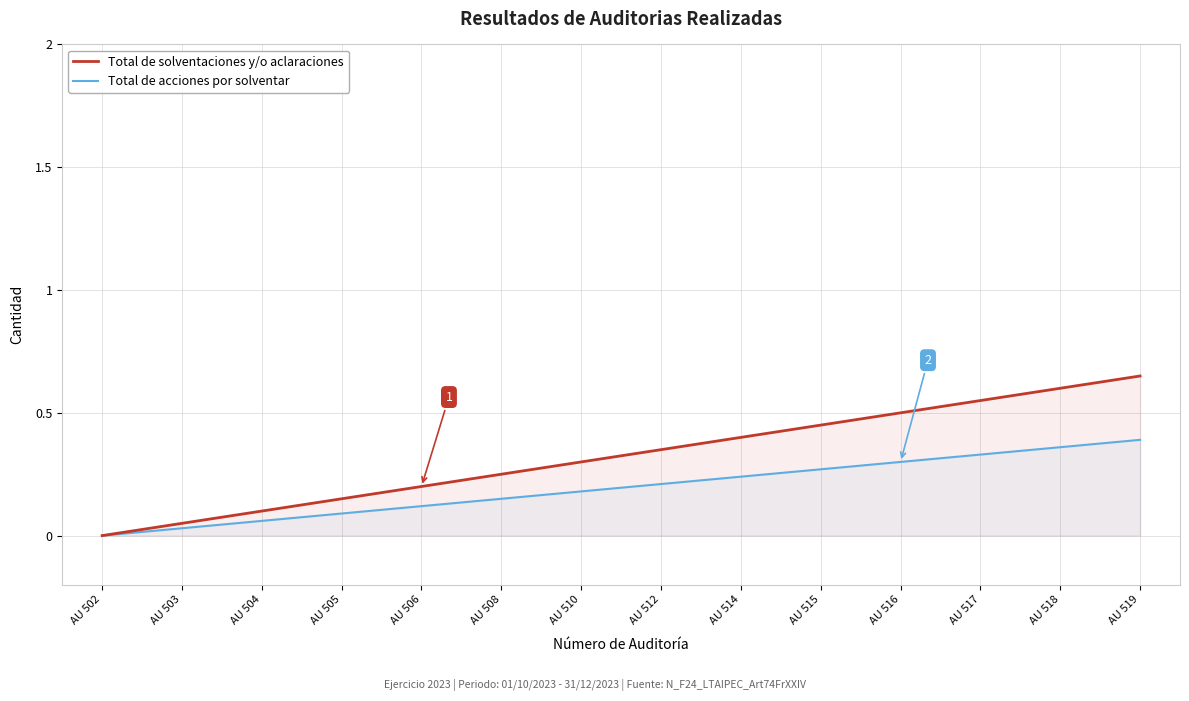

Reading left to right, what are all the values shown in this chart?

Total de solventaciones y/o aclaraciones: 0.0	0.1	0.1	0.2	0.2	0.2	0.3	0.4	0.4	0.5	0.5	0.6	0.6	0.7
Total de acciones por solventar: 0.0	0.0	0.1	0.1	0.1	0.1	0.2	0.2	0.2	0.3	0.3	0.3	0.4	0.4